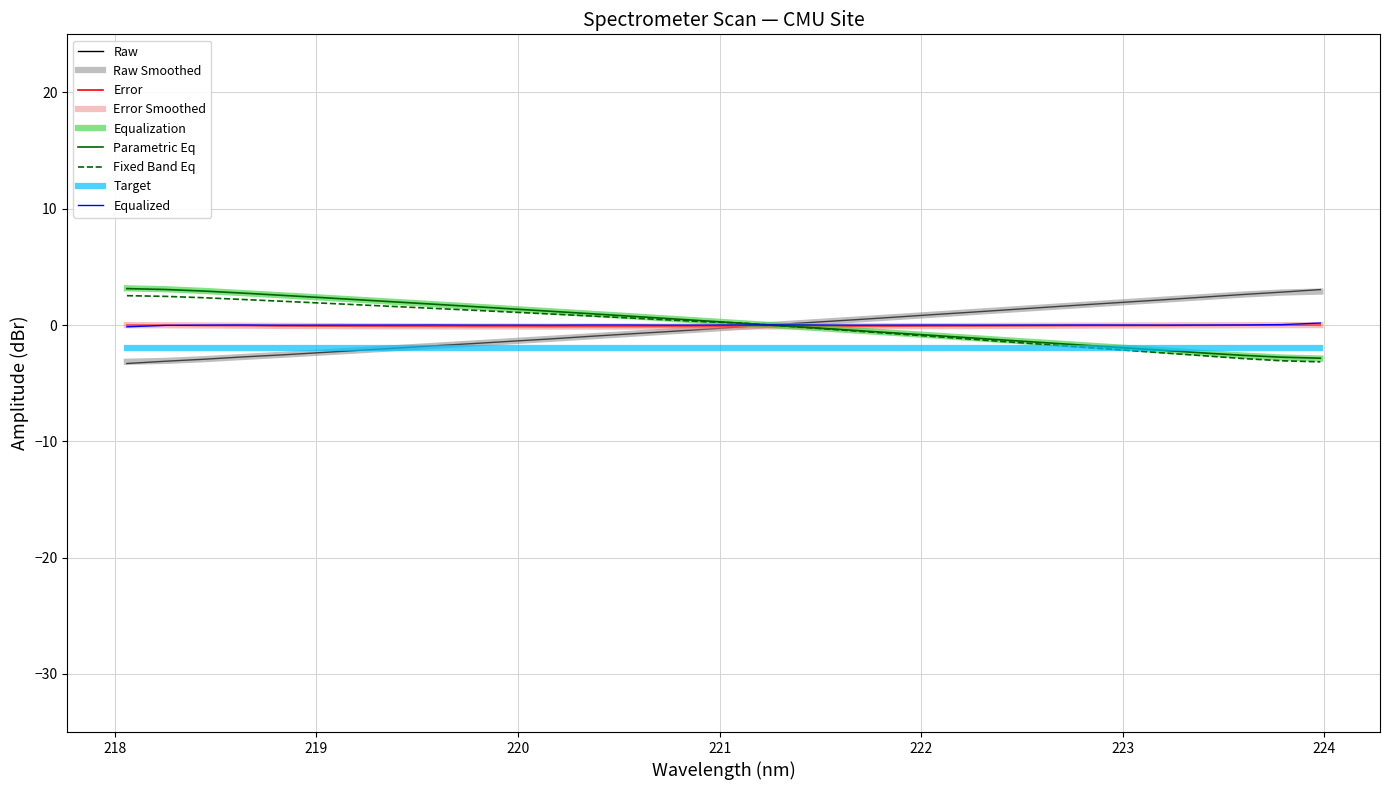

True or false: Equalized and Target cross at least once.

False